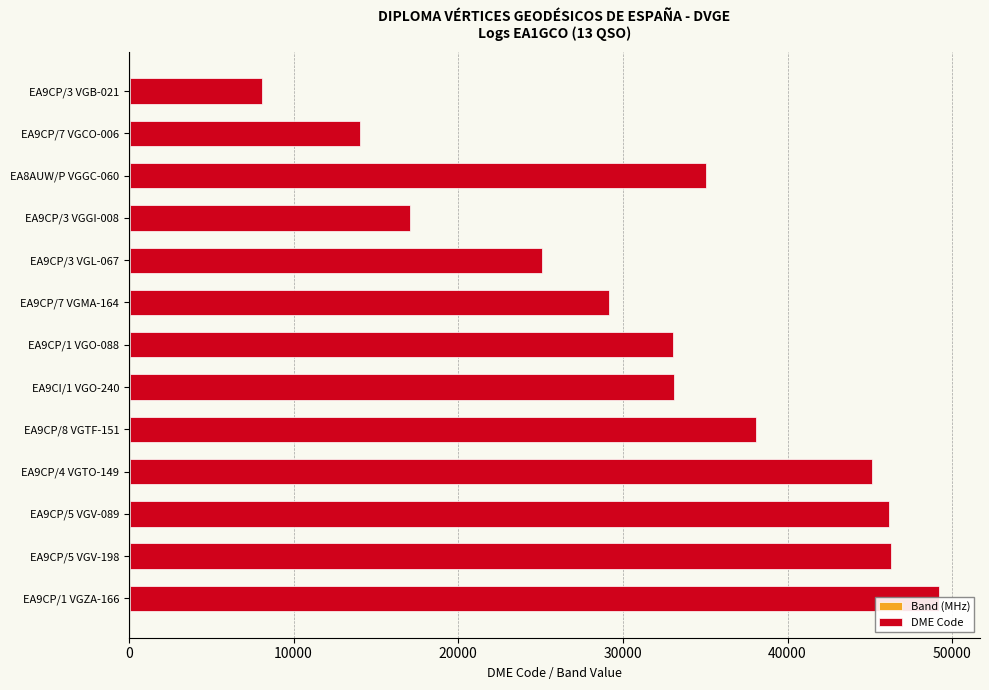

How many groups of bars are there?

13